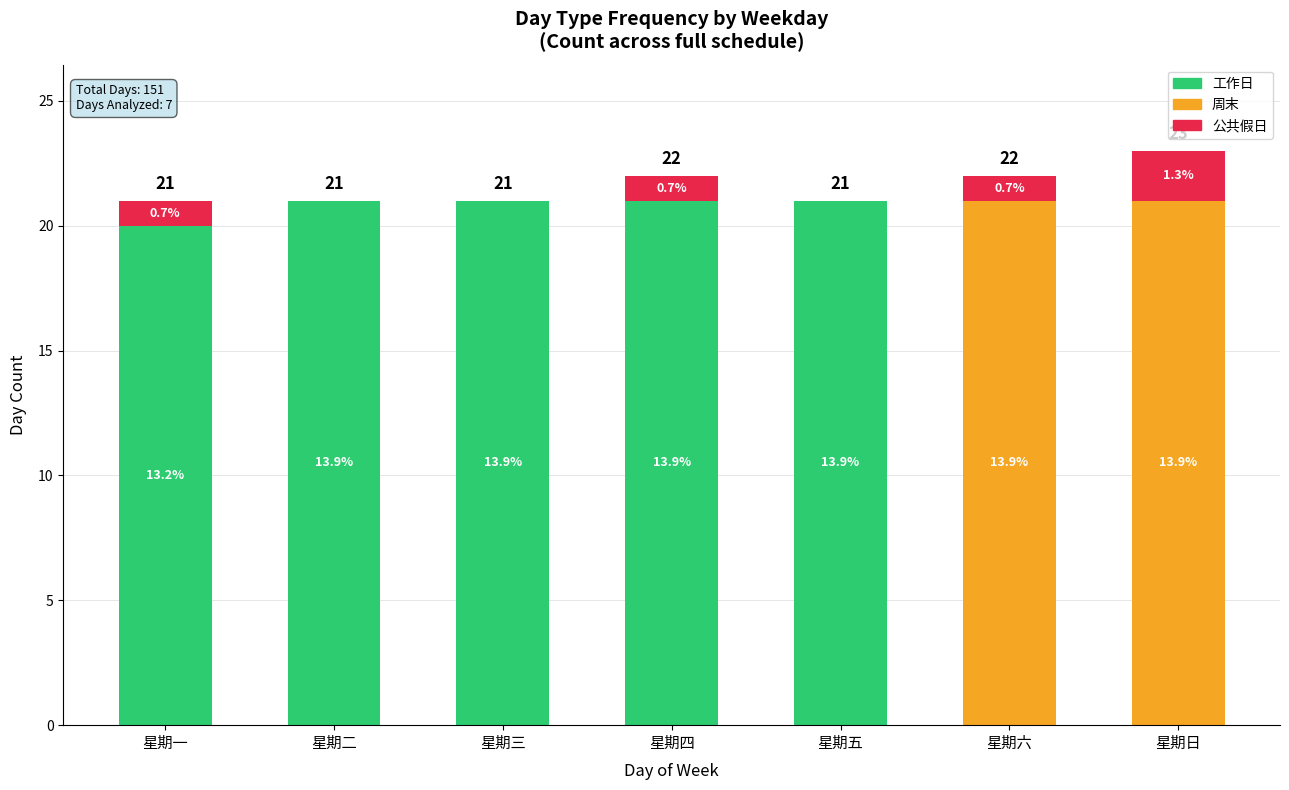

Are the bars horizontal?

No